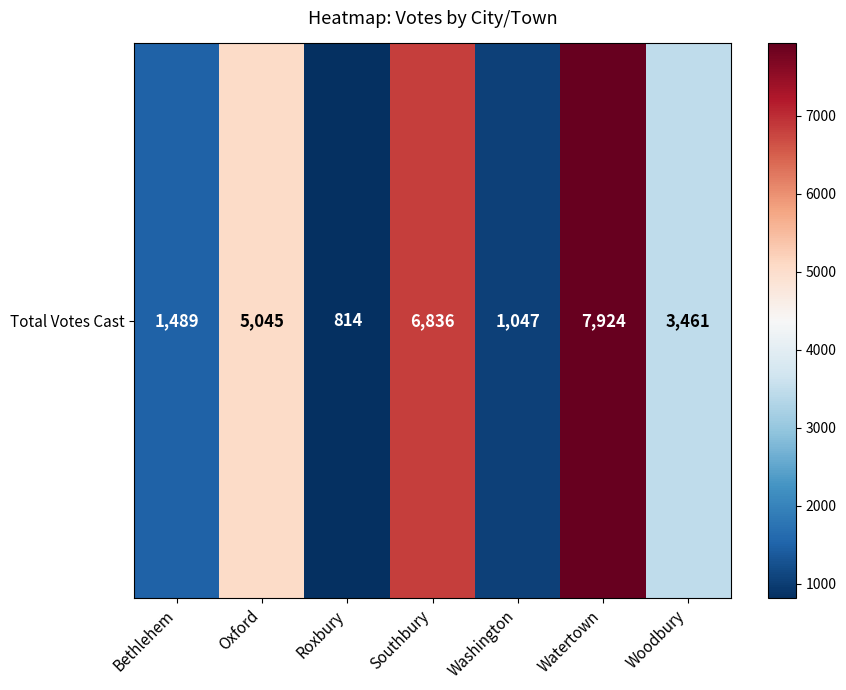

Rank the categories by value from highest to lowest.

Watertown, Southbury, Oxford, Woodbury, Bethlehem, Washington, Roxbury